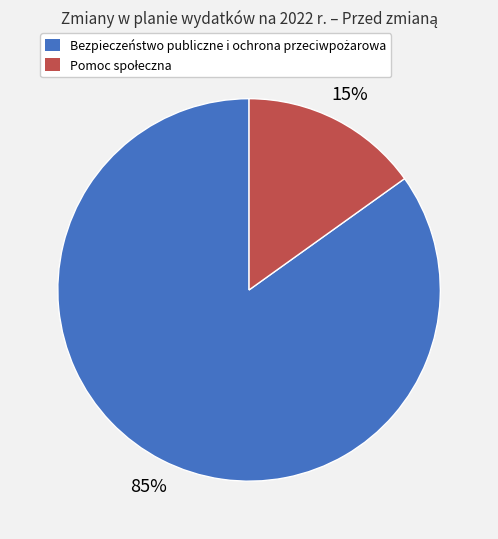

Is there any slice that represents more than half of the pie?

Yes